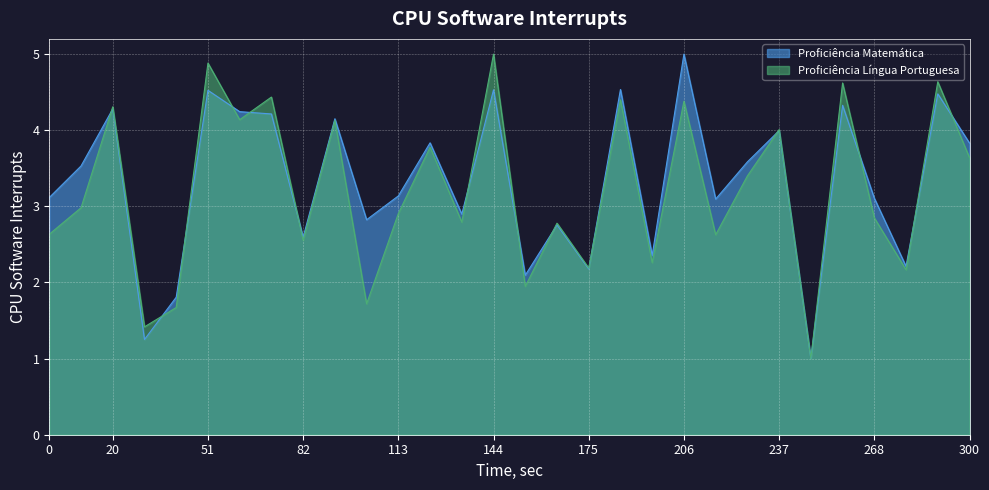

What is the maximum value shown in the chart?

5.0